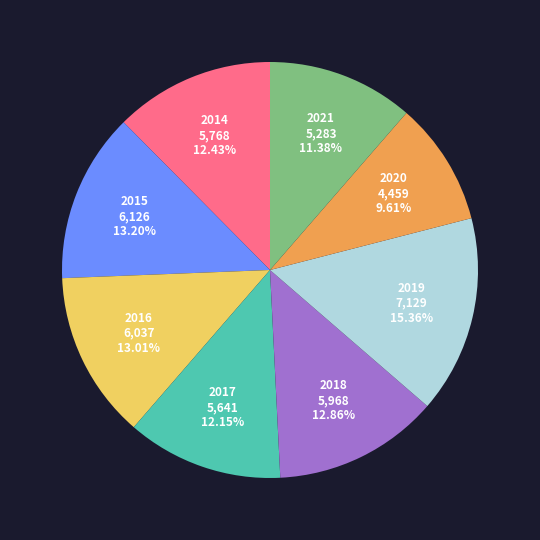

Is there a majority slice in this chart?

No